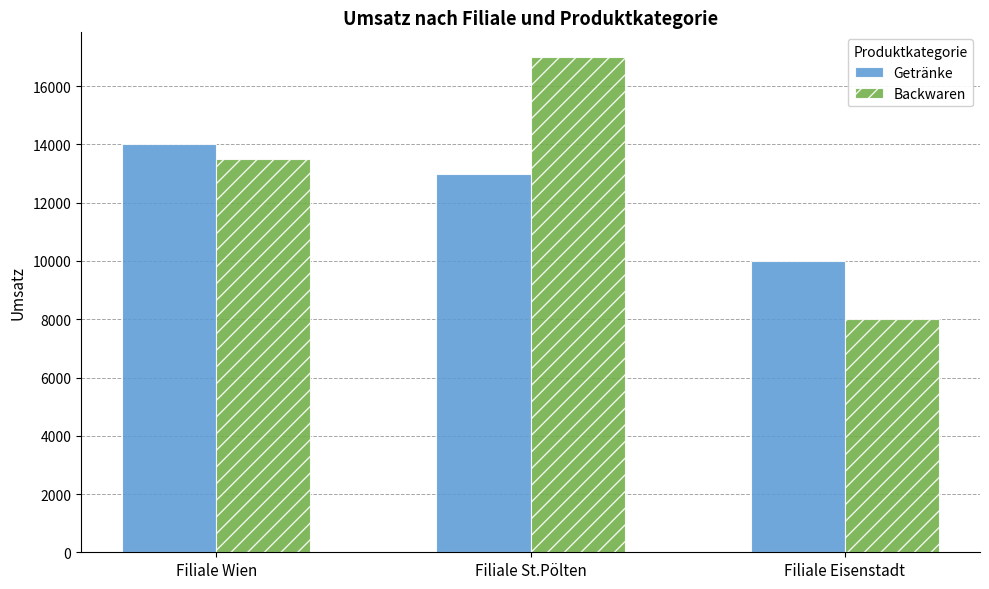

The Getränke series shows 14000 at Filiale Wien. True or false?

True